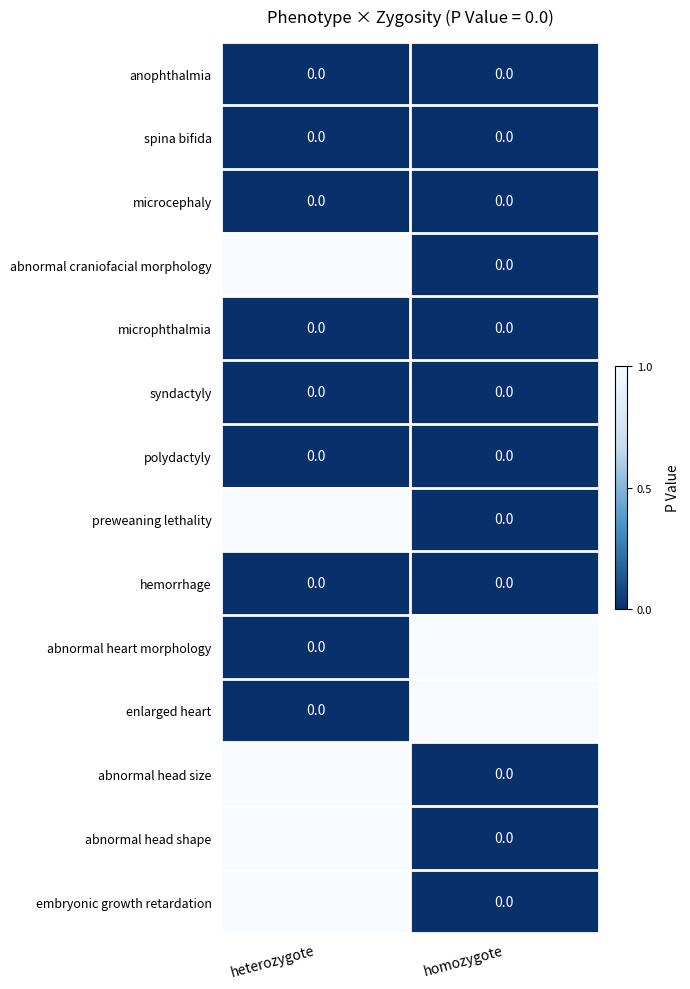

The value of microphthalmia at heterozygote is 0. True or false?

True